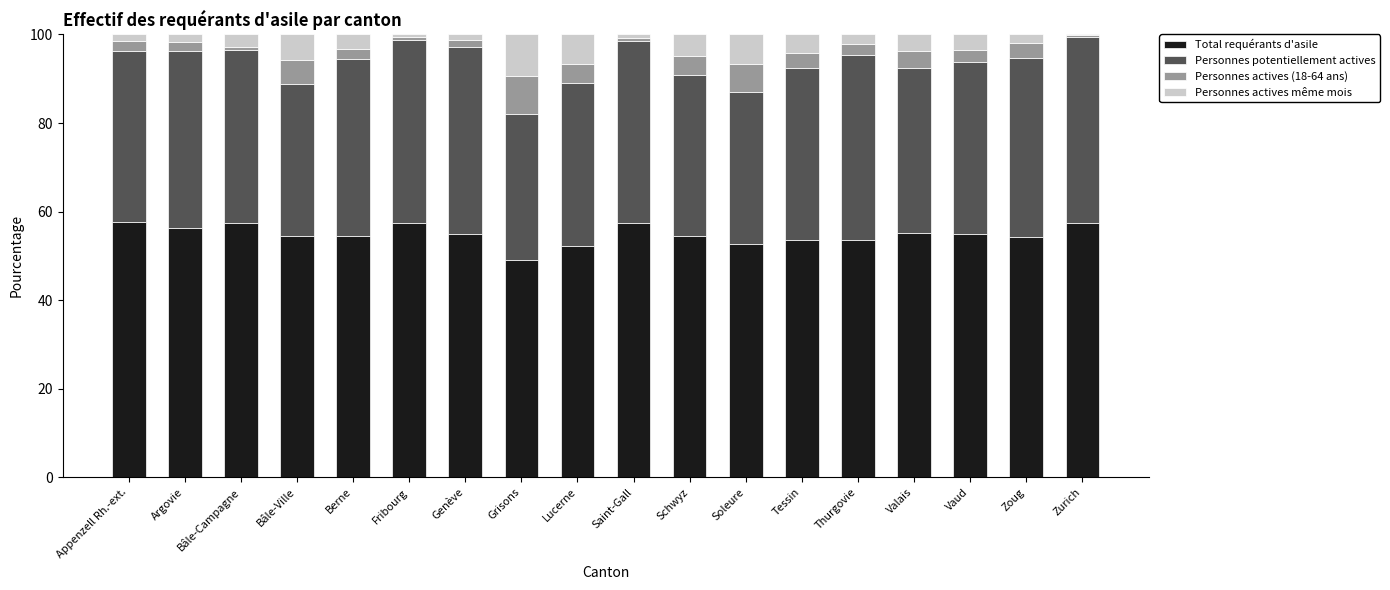

What is the maximum value for Total requérants d'asile?

57.7